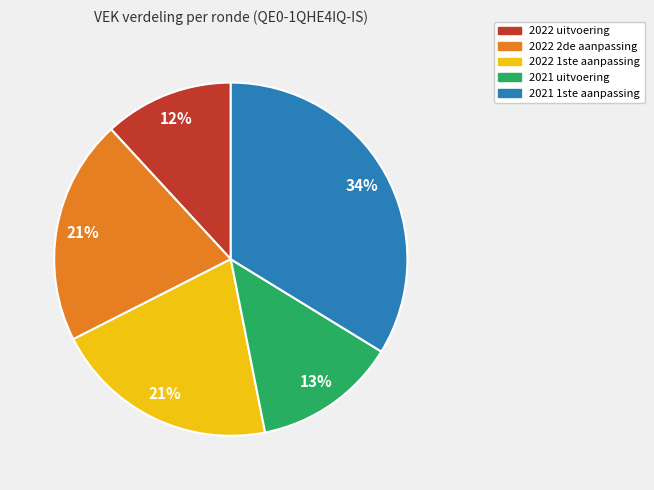

Is there any slice that represents more than half of the pie?

No